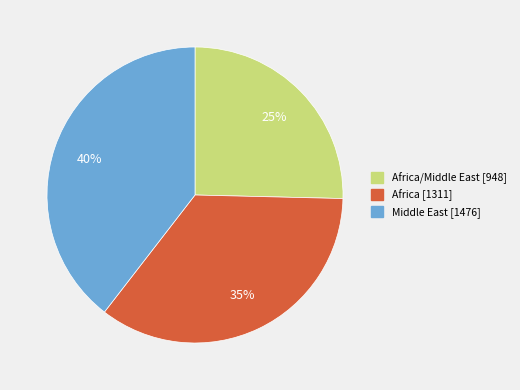

Is there any slice that represents more than half of the pie?

No